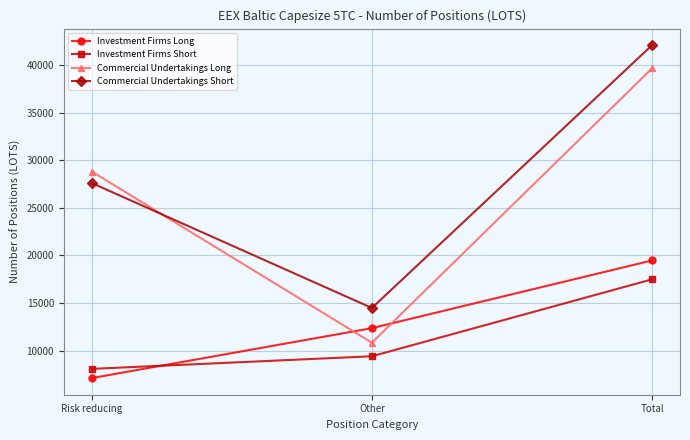

The Commercial Undertakings Short series shows 13293.7 at Total. True or false?

False